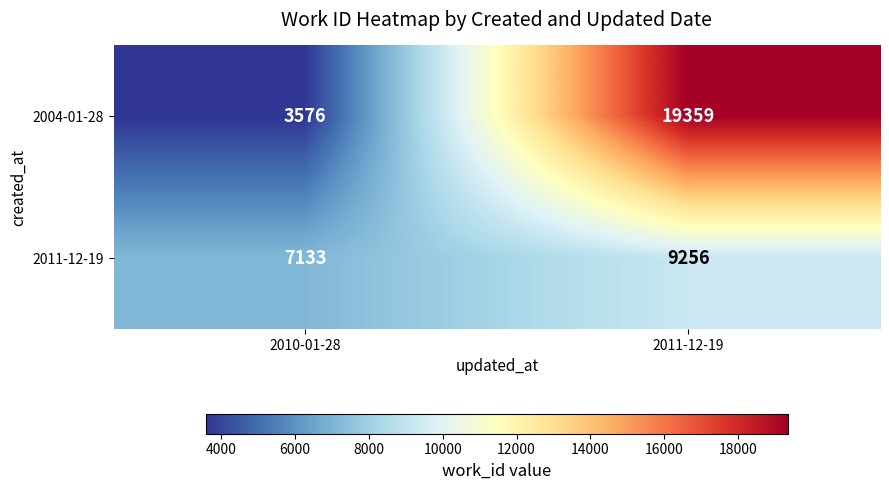

Reading left to right, transcribe all the data shown in this chart.

2004-01-28: 3576	19359
2011-12-19: 7133	9256